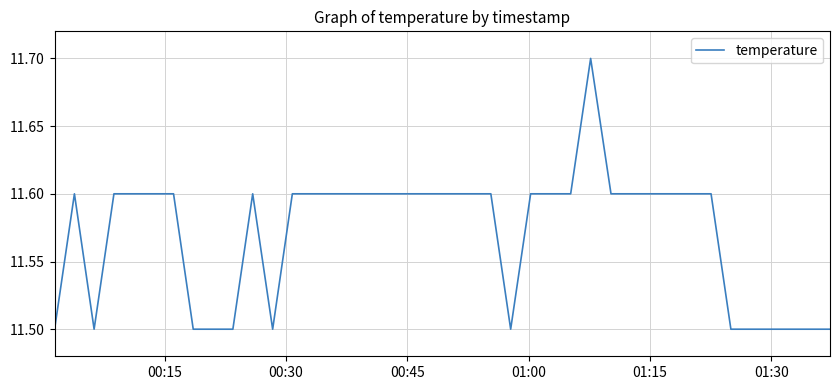

What is the smallest value displayed?

11.5